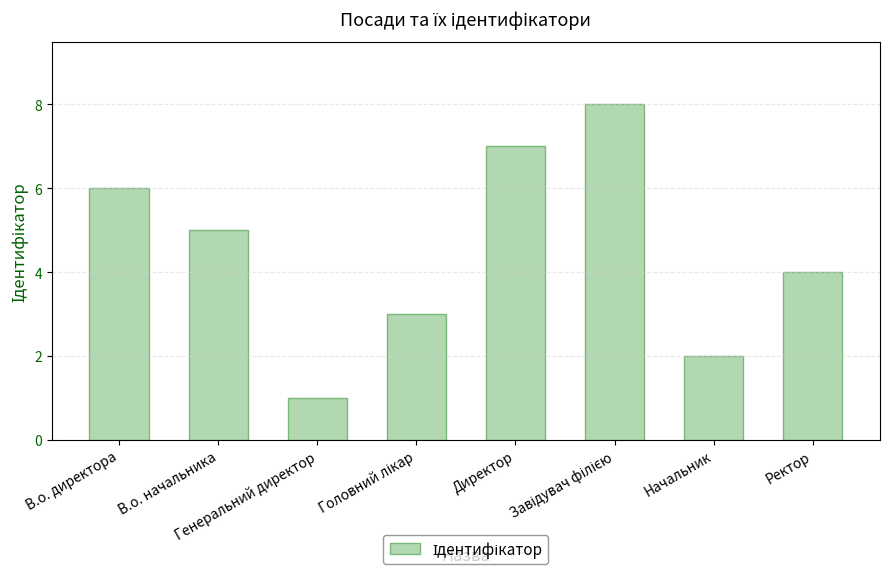

What is the difference between the maximum and minimum values?

7